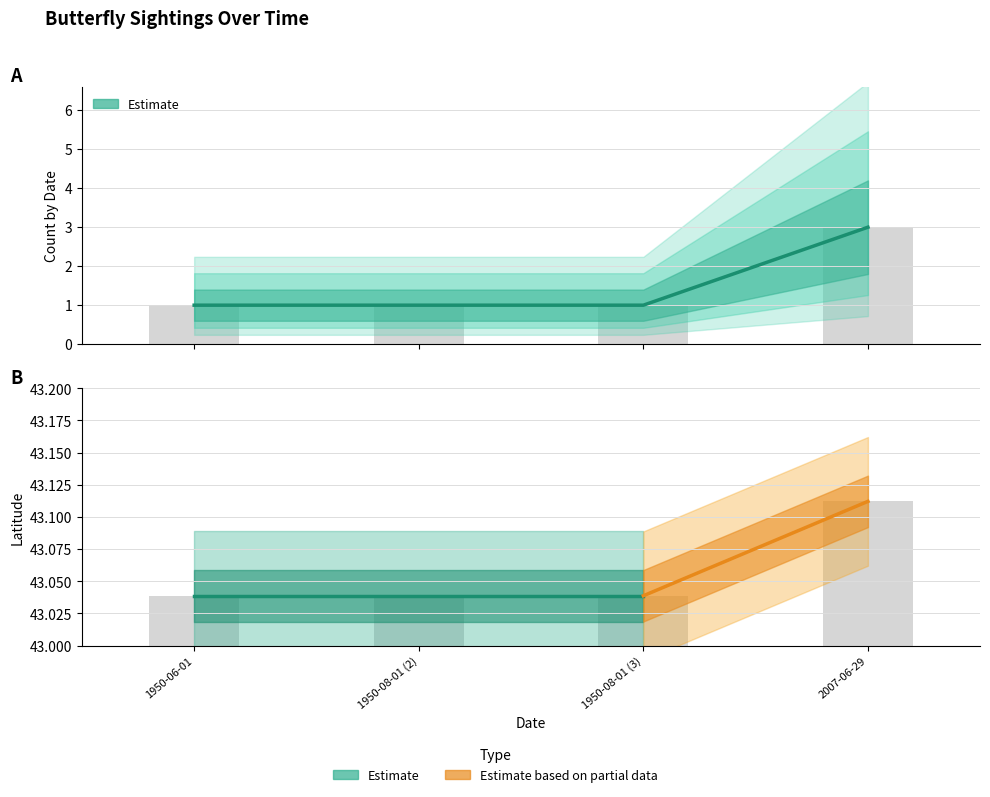

Is it true that Count equals 2 at 1950-06-01?

False